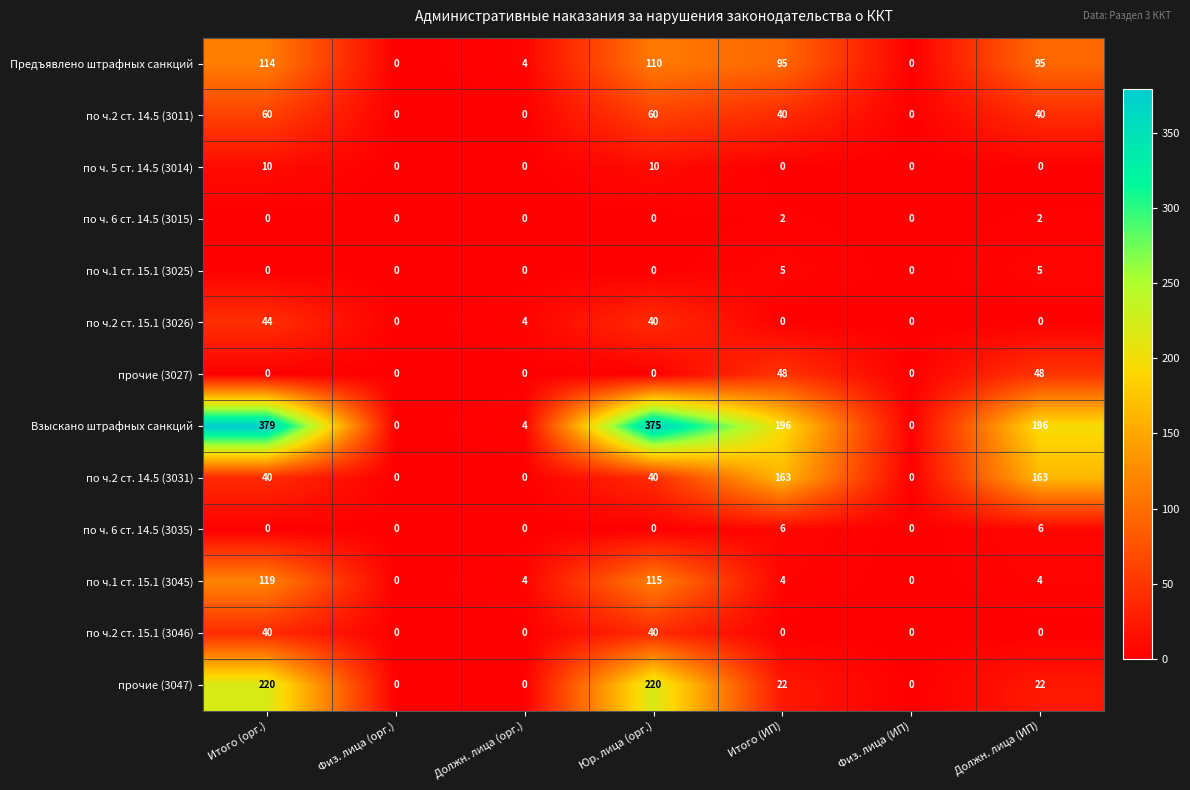

What is the sum of the прочие (3027) values at Должн. лица (орг.) and Итого (ИП)?

48